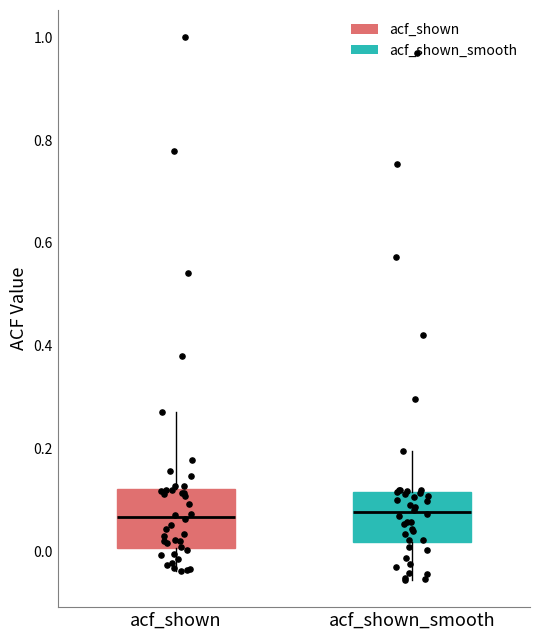

Where is the upper edge of the box for acf_shown on the y-axis? The values are not printed on the chart, so give them approximately, as read against the axis.

0.12